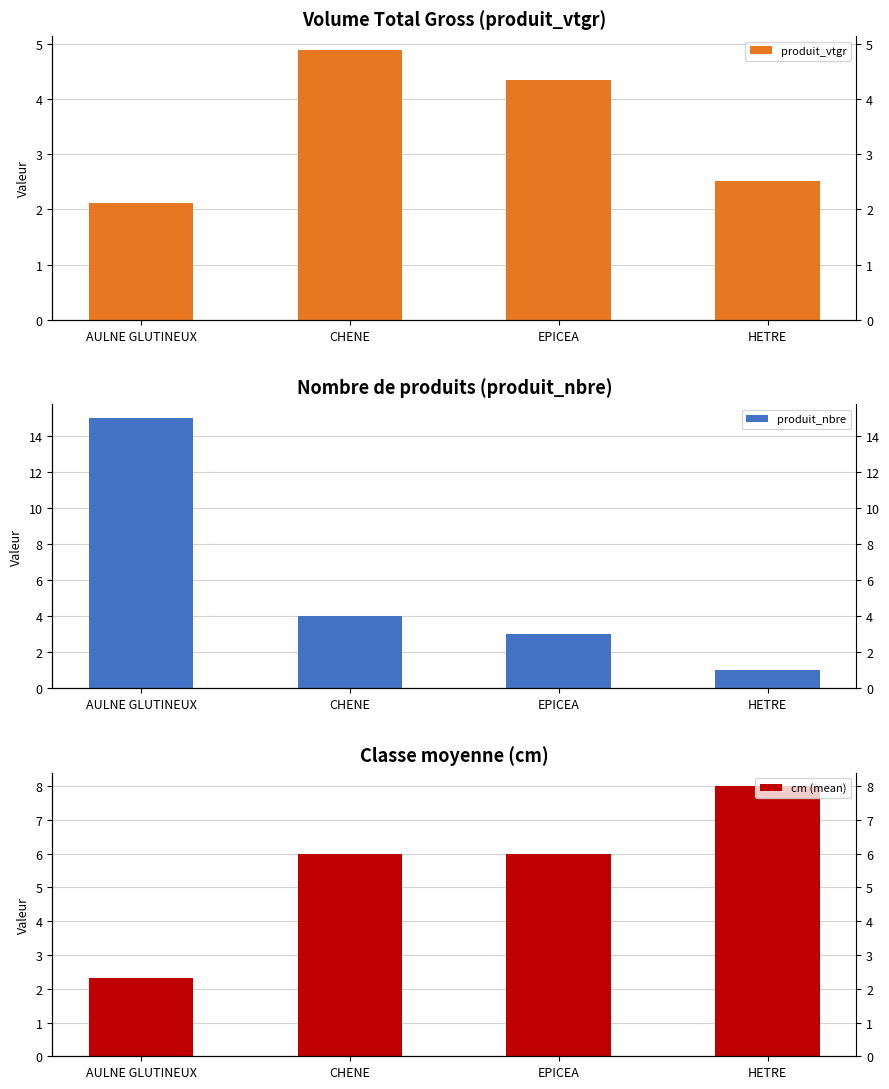

Does the chart contain any negative values?

No